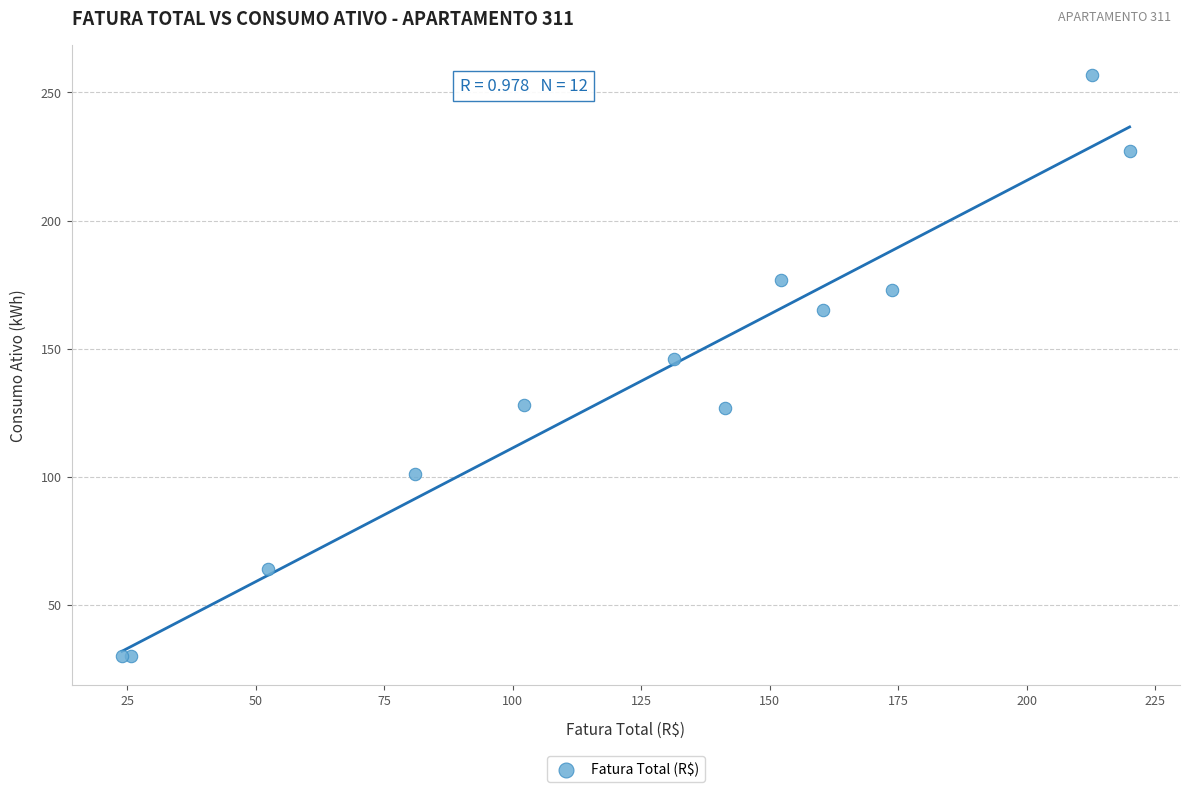

What Y value in the scatter plot is closest to 143?

146